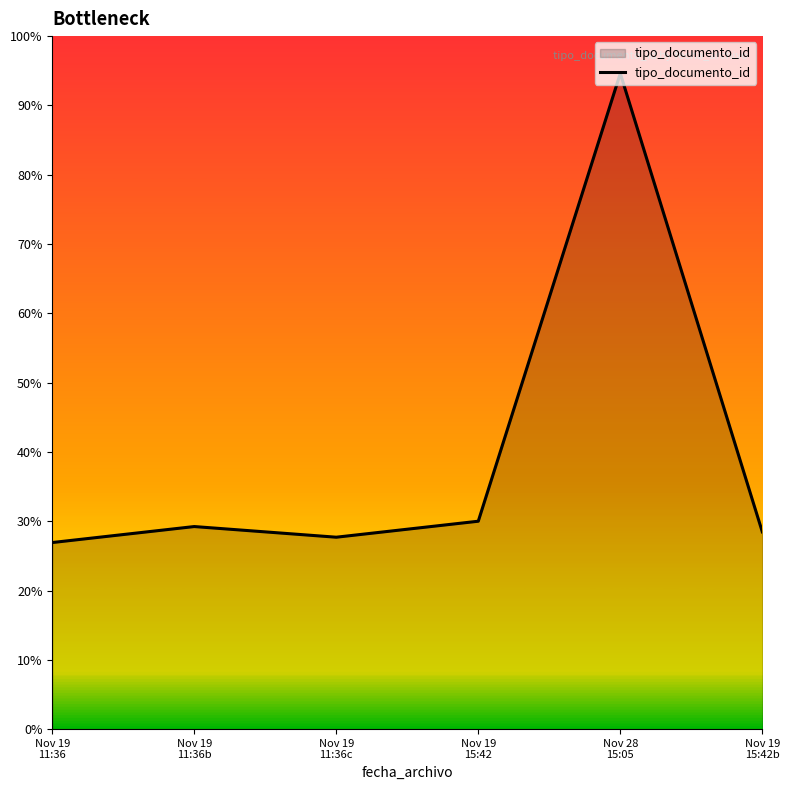

Is this an area chart (filled region under the line)?

Yes